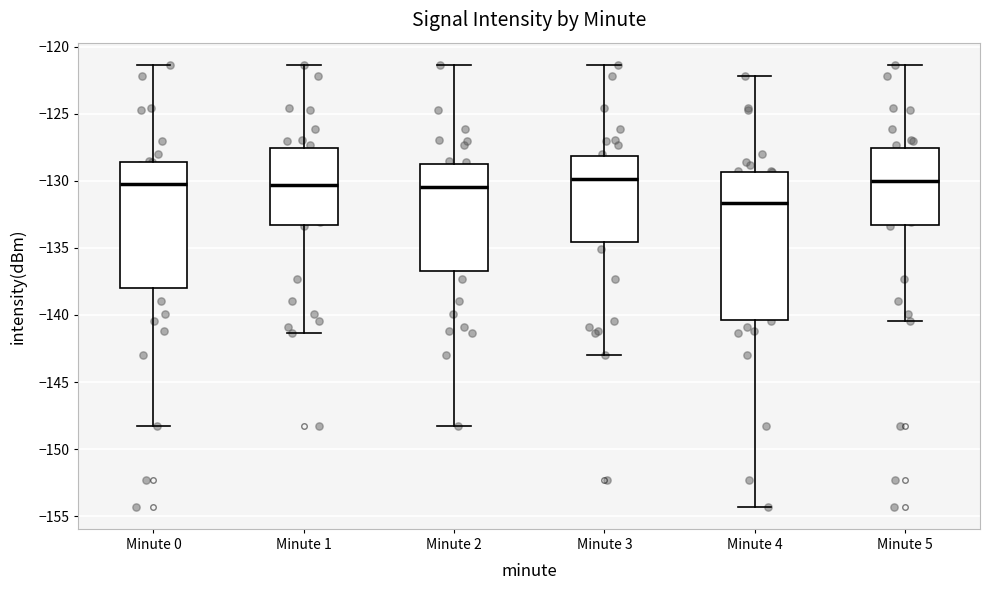

Which box is the tallest, from its lower edge to its upper edge?

Minute 4